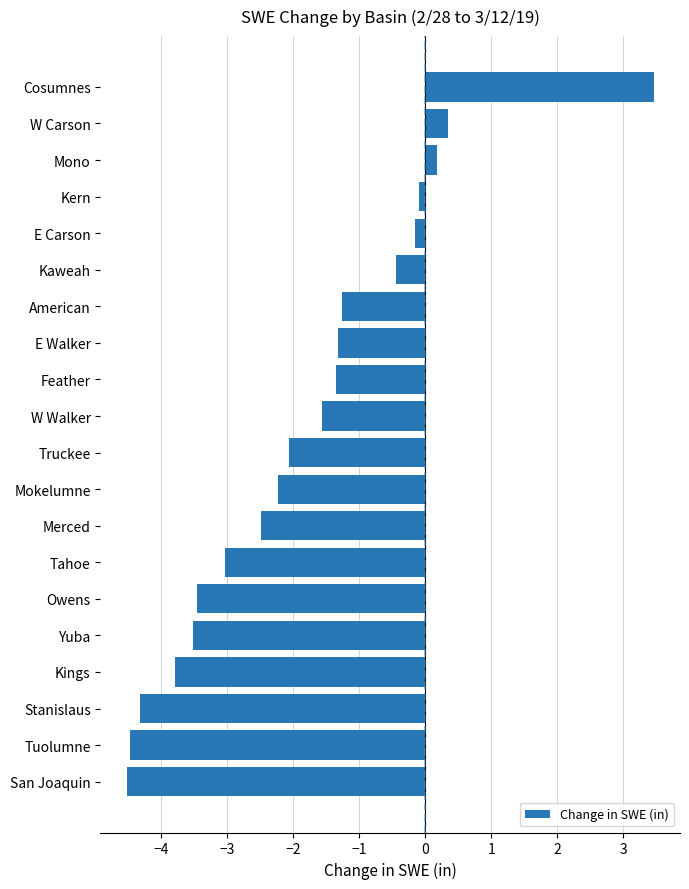

Count the number of categories in the chart.

20